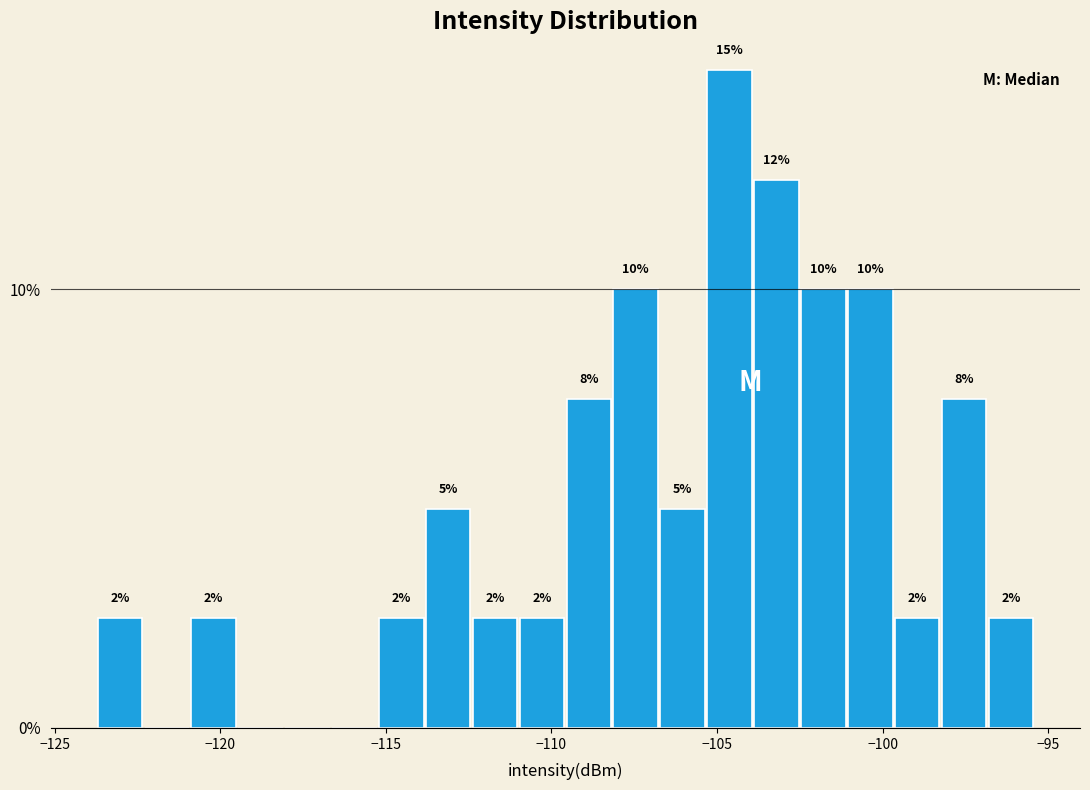

Around what value on the x-axis is the tallest bar? Give the approximate position of its centre, as read against the axis.

-104.5